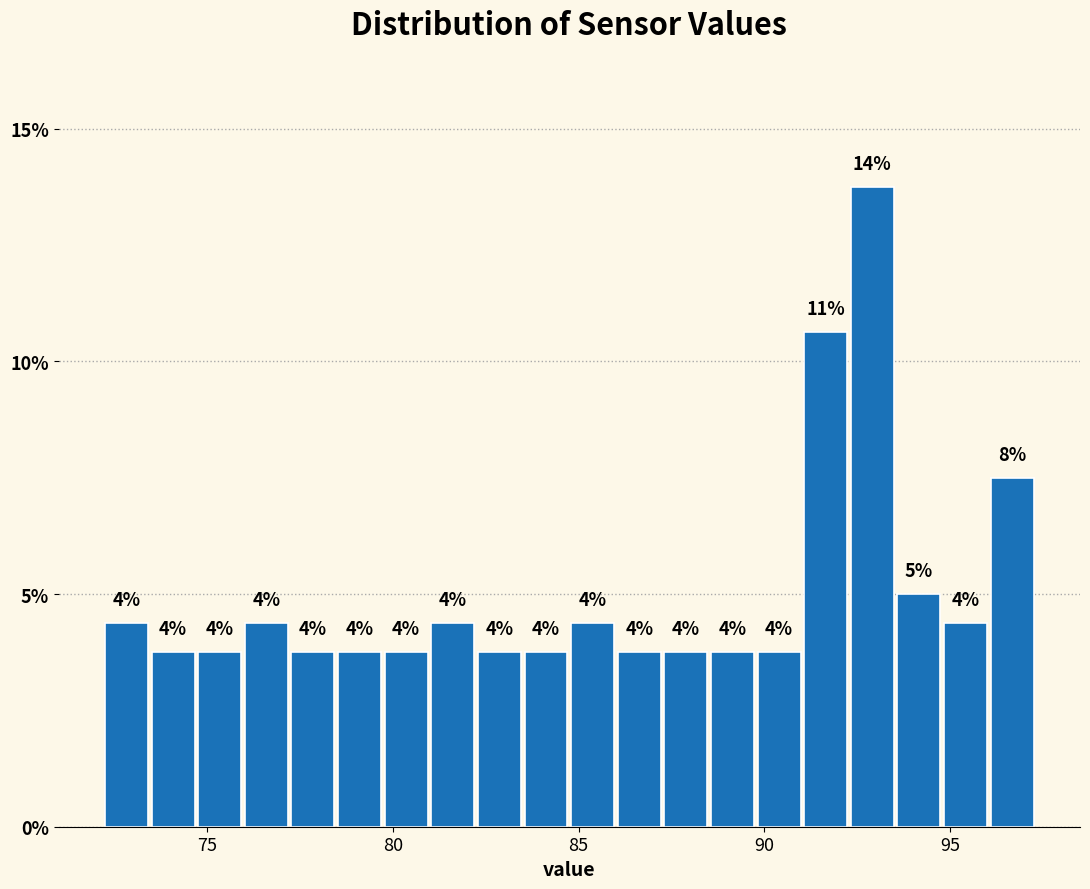

Around what value on the x-axis is the tallest bar? Give the approximate position of its centre, as read against the axis.

93.0